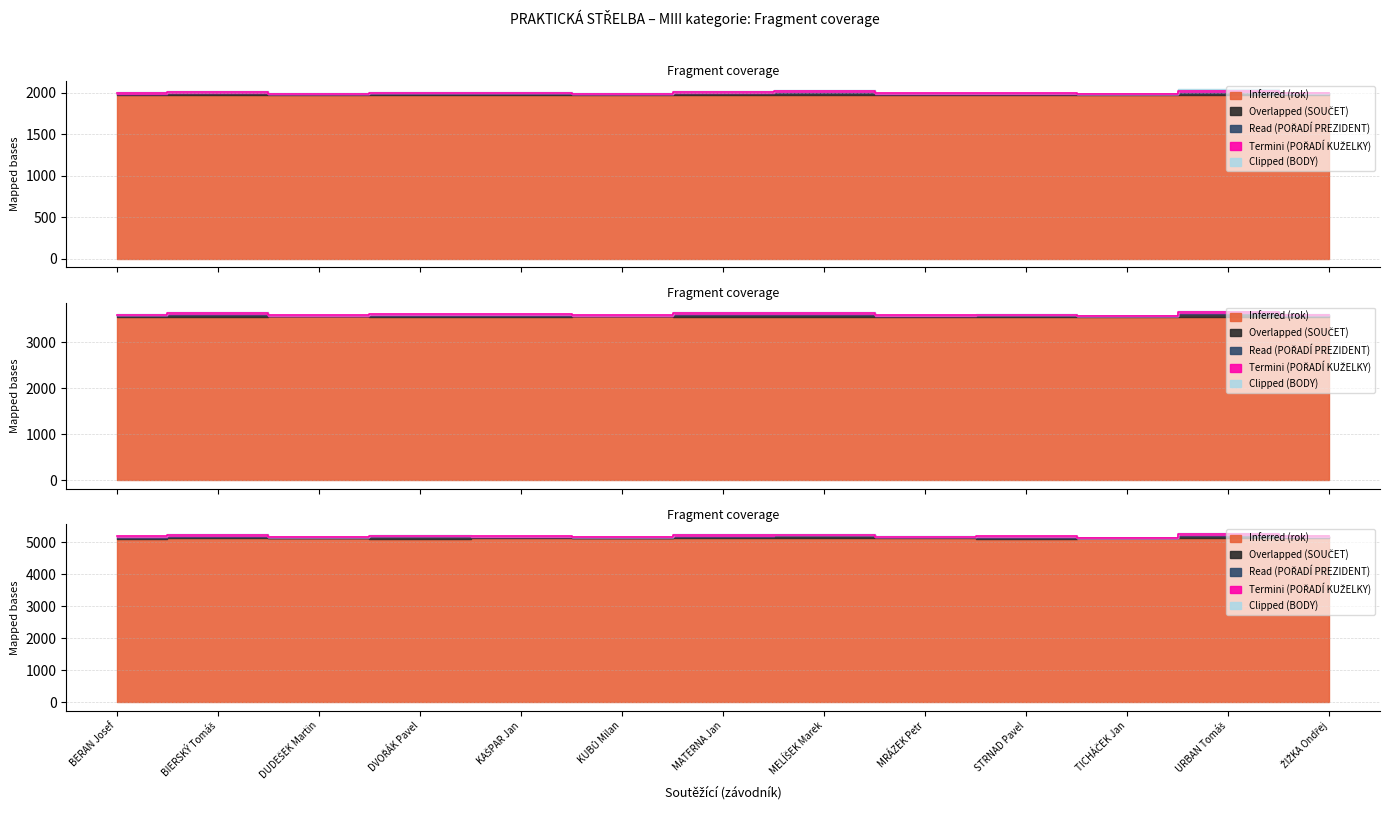

What is the label of the 7th point from the right?

MATERNA Jan